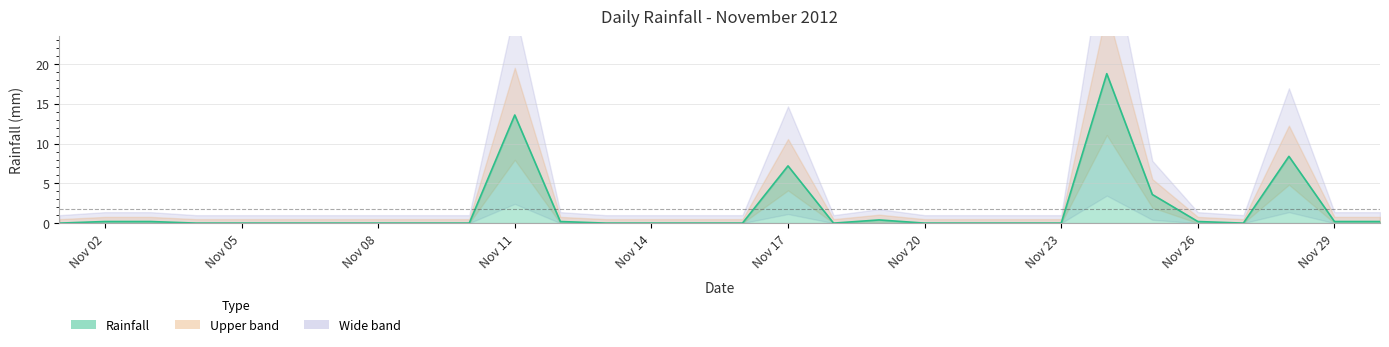

Where is the data nearest to the value 9?

2012-11-28